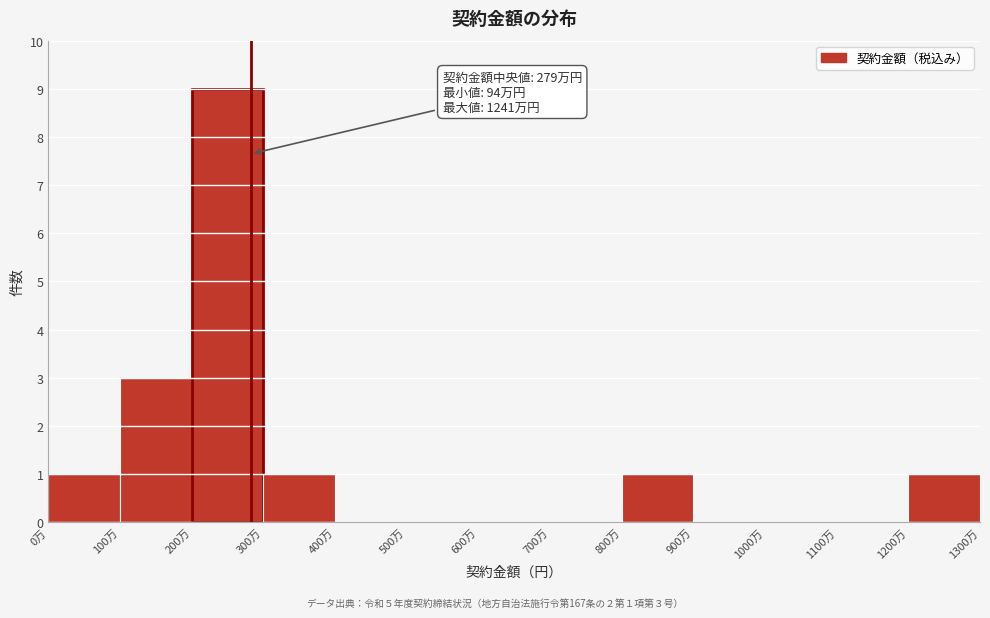

Reading left to right, transcribe all the data shown in this chart.

0万=1	100万=3	200万=9	300万=1	400万=0	500万=0	600万=0	700万=0	800万=1	900万=0	1000万=0	1100万=0	1200万=1